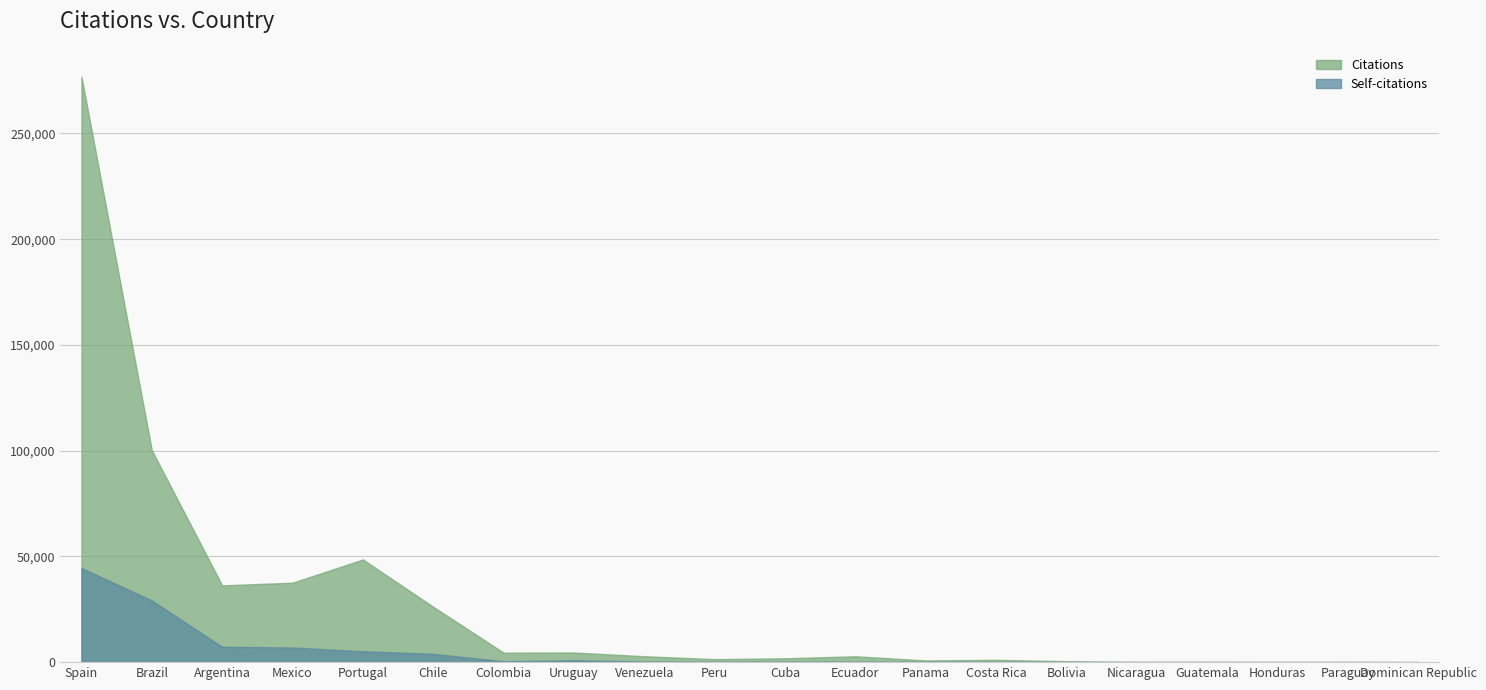

How many series are shown in this chart?

2